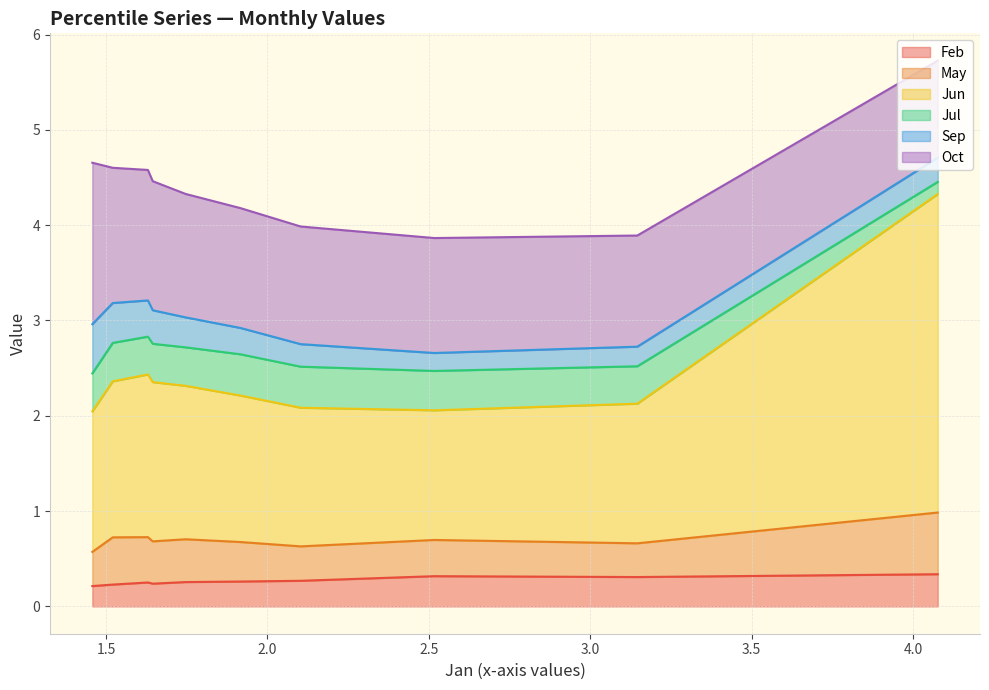

What are all the series names shown in the legend?

Feb, May, Jun, Jul, Sep, Oct